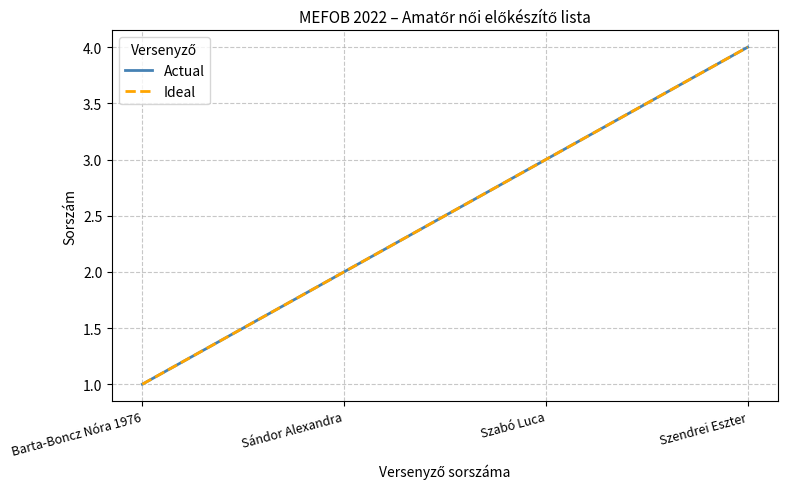

Read the Ideal value at Szendrei Eszter.

4